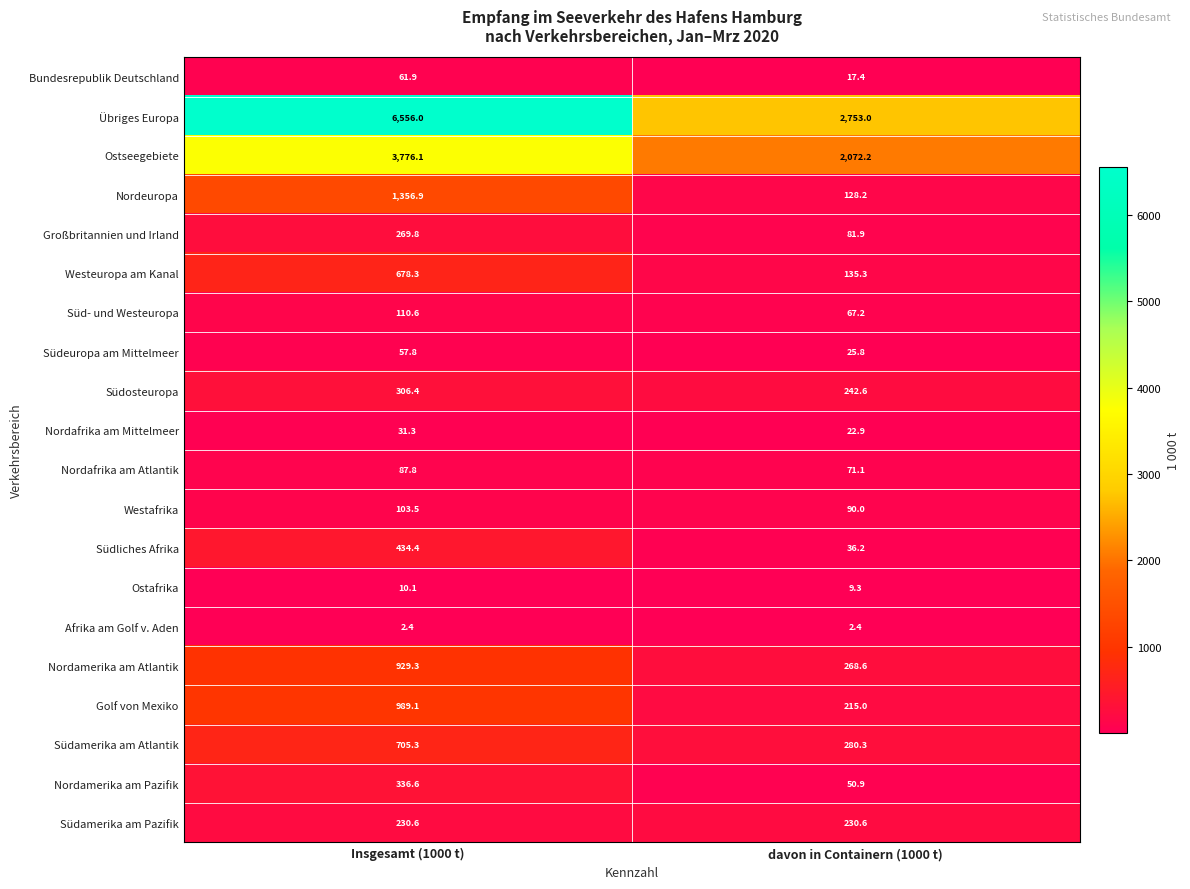

At which category is the sum across all series the highest?

Insgesamt (1000 t)